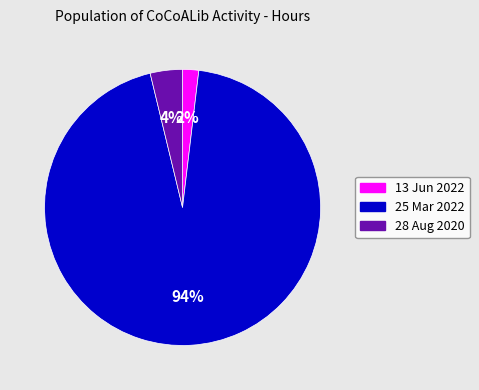

Is 28 Aug 2020 the majority of the pie?

No